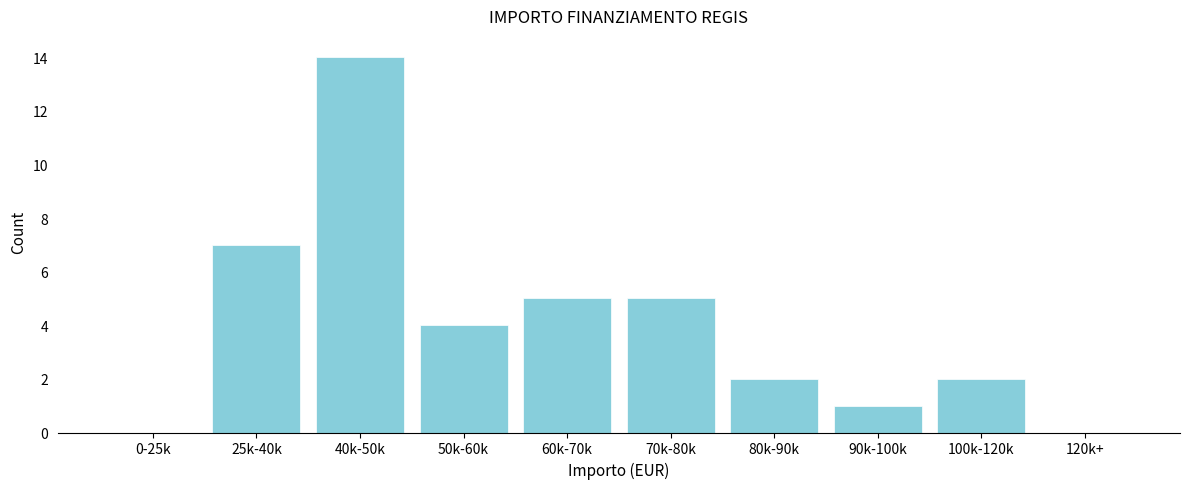

Reading left to right, what are all the values shown in this chart?

0-25k=0	25k-40k=7	40k-50k=14	50k-60k=4	60k-70k=5	70k-80k=5	80k-90k=2	90k-100k=1	100k-120k=2	120k+=0